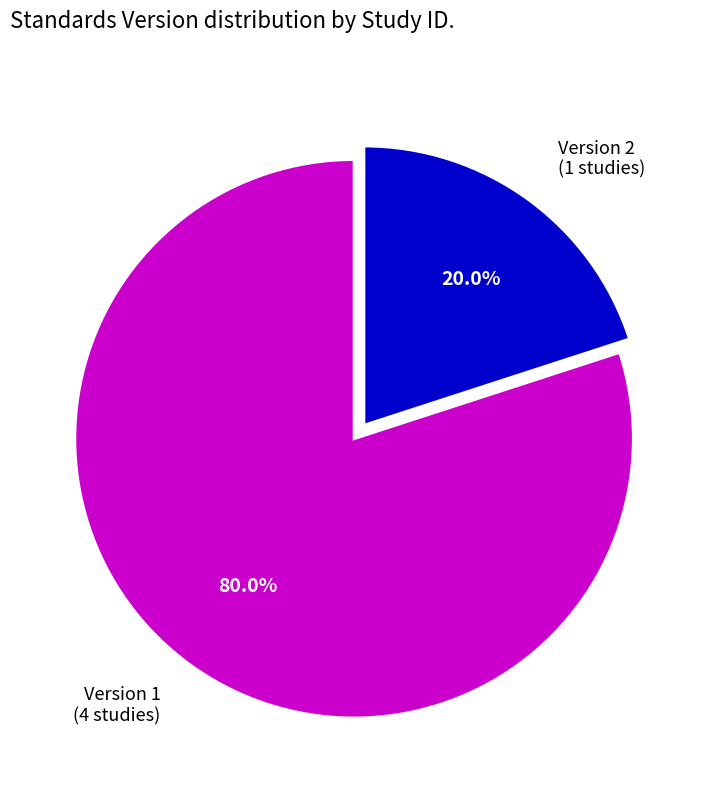

Which slice is the smallest?

Version 2 (1 studies)